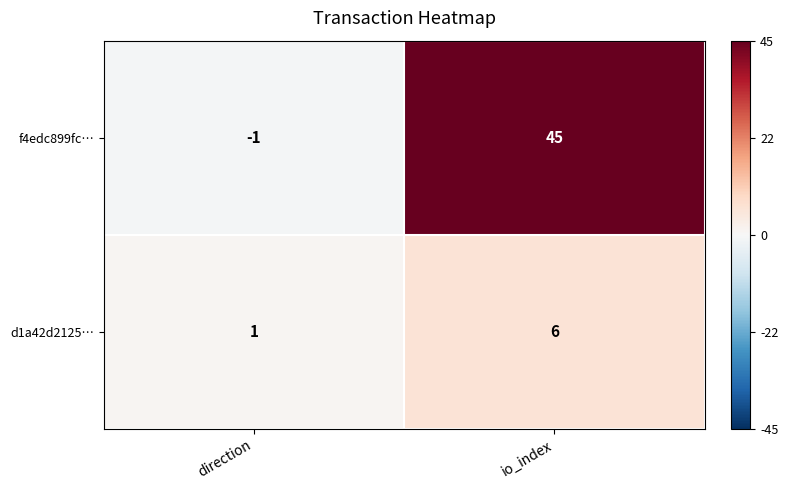

At which label is d1a42d2125… closest to 3?

direction